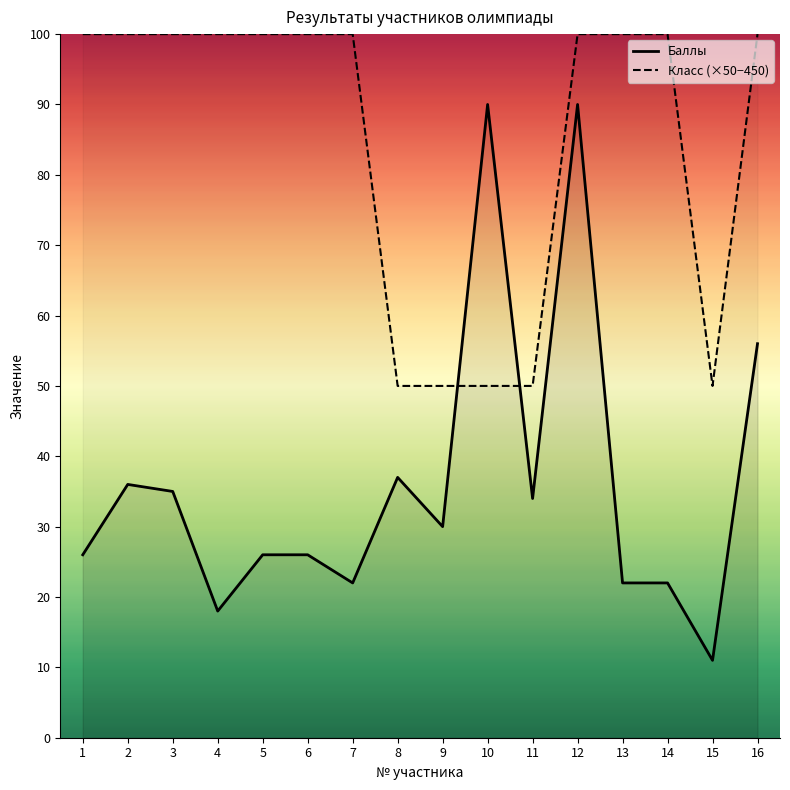

What is the sum of all Класс (×50−450) values?

1350